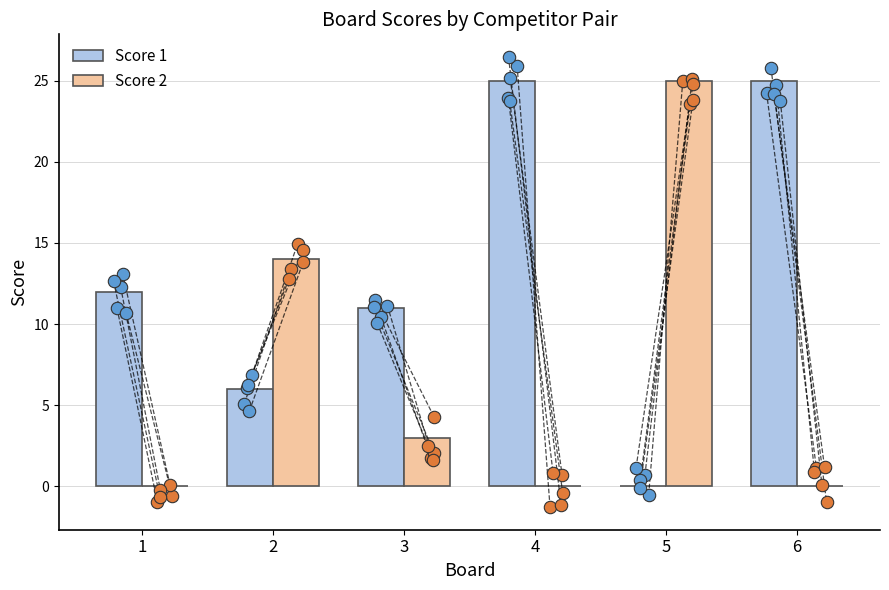

Which series contains the lowest Y value?

Score 1